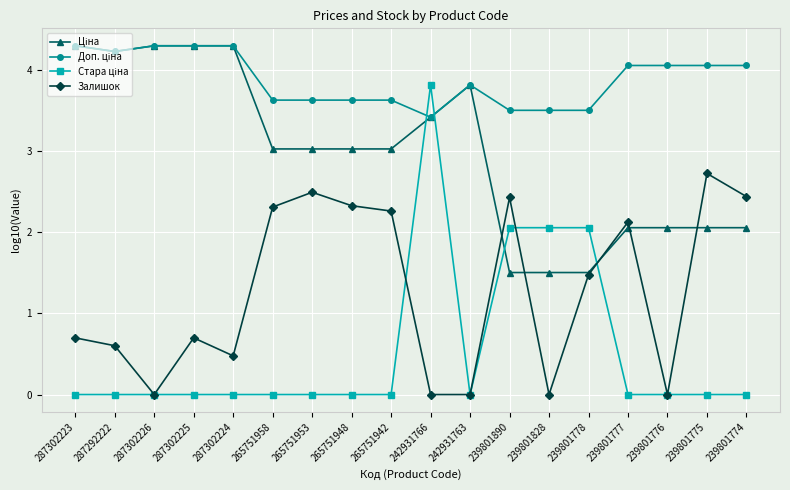

What is the greatest value displayed?

4.3